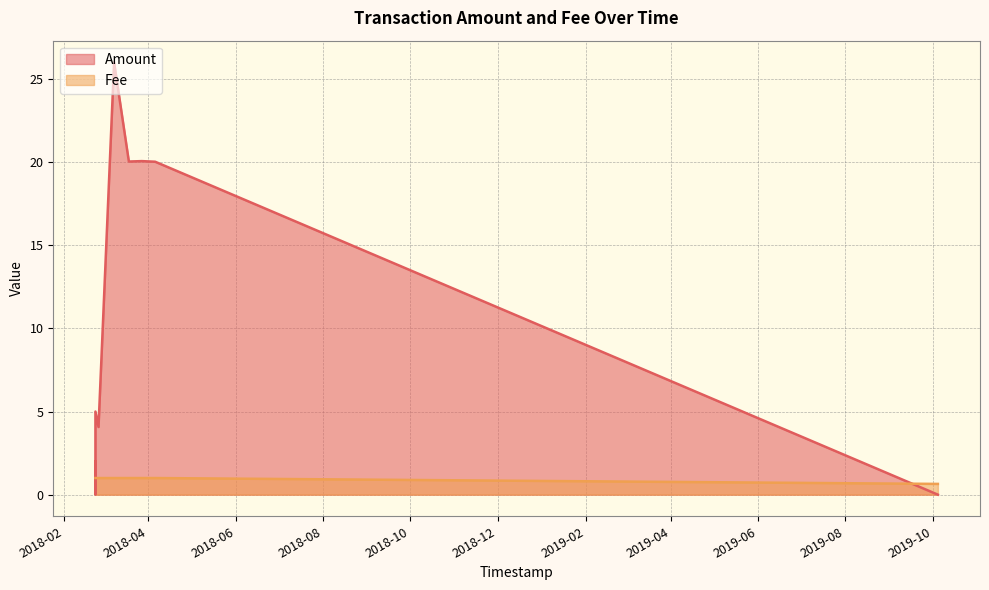

Which series changed the most between 2018-02-25 02:39:41 and 2018-02-22 22:43:32?

Amount